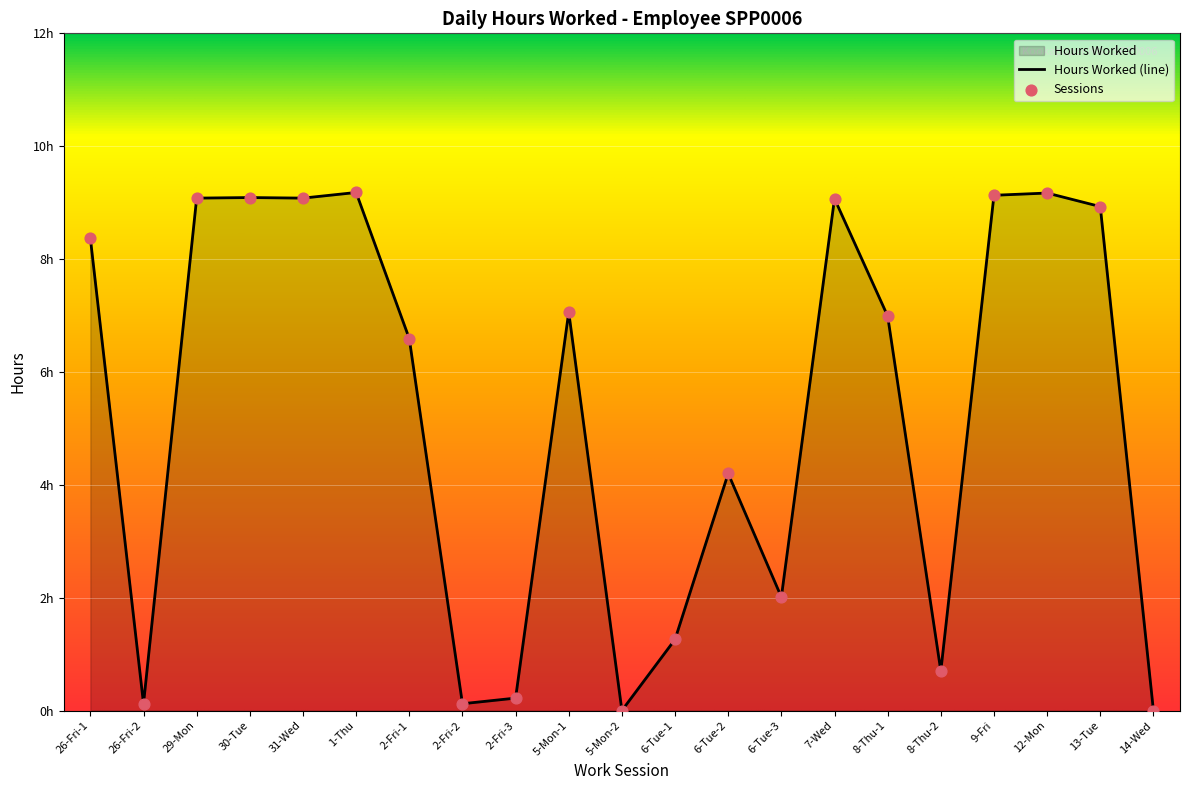

Approximately how many times larger is the value at 1-Thu compared to 6-Tue-1?

7.3